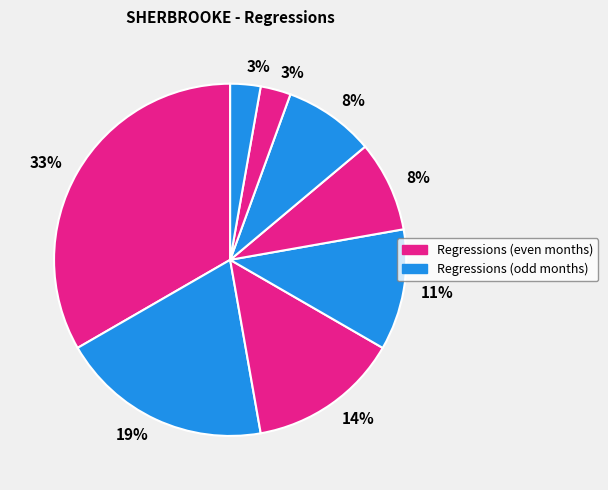

Count the number of slices in the pie.

8